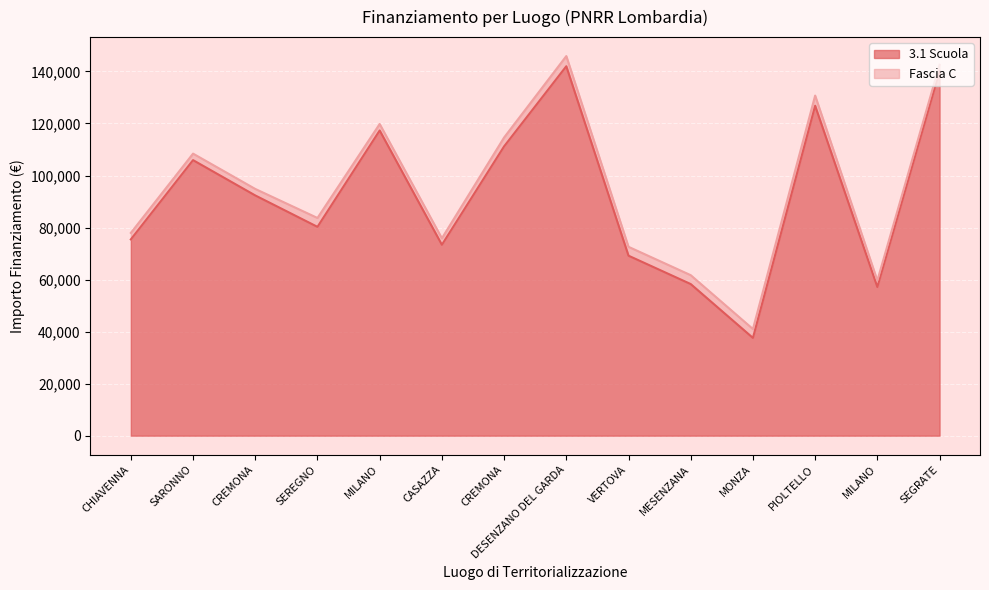

What is the label of the 11th point from the left?

MONZA